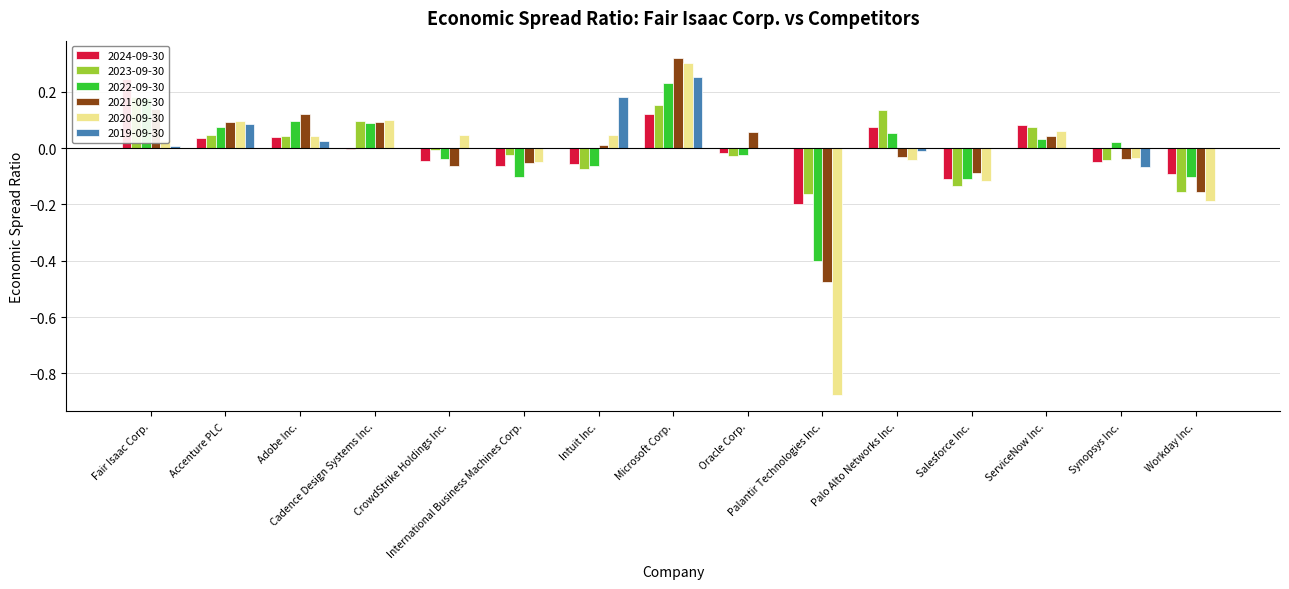

Which series has the largest range (max minus min)?

2020-09-30